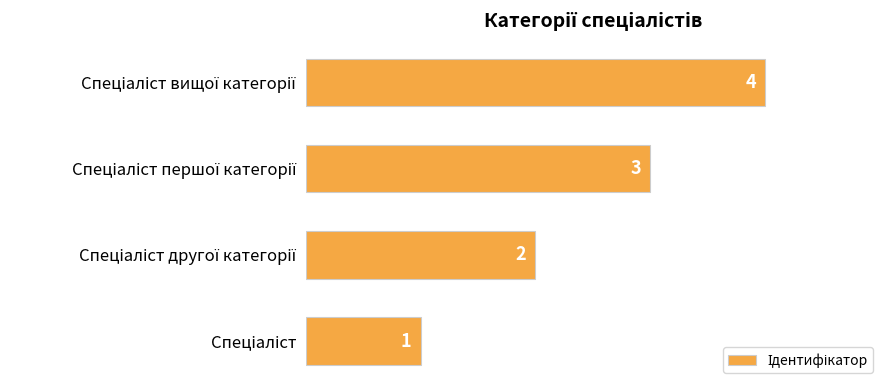

What is the maximum value shown in the chart?

4